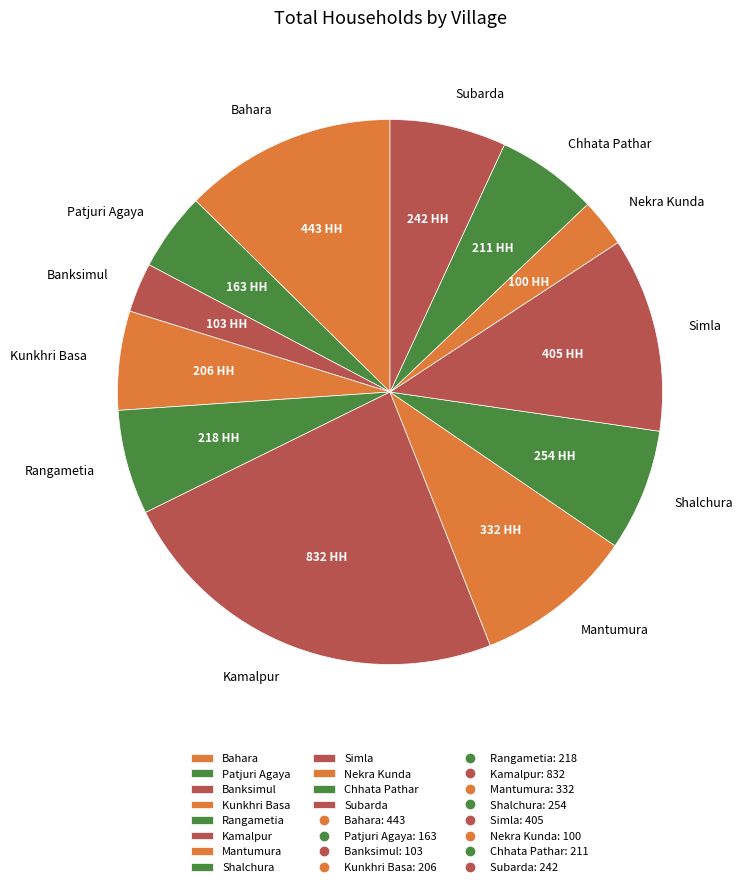

What is the largest slice in the pie chart?

Kamalpur